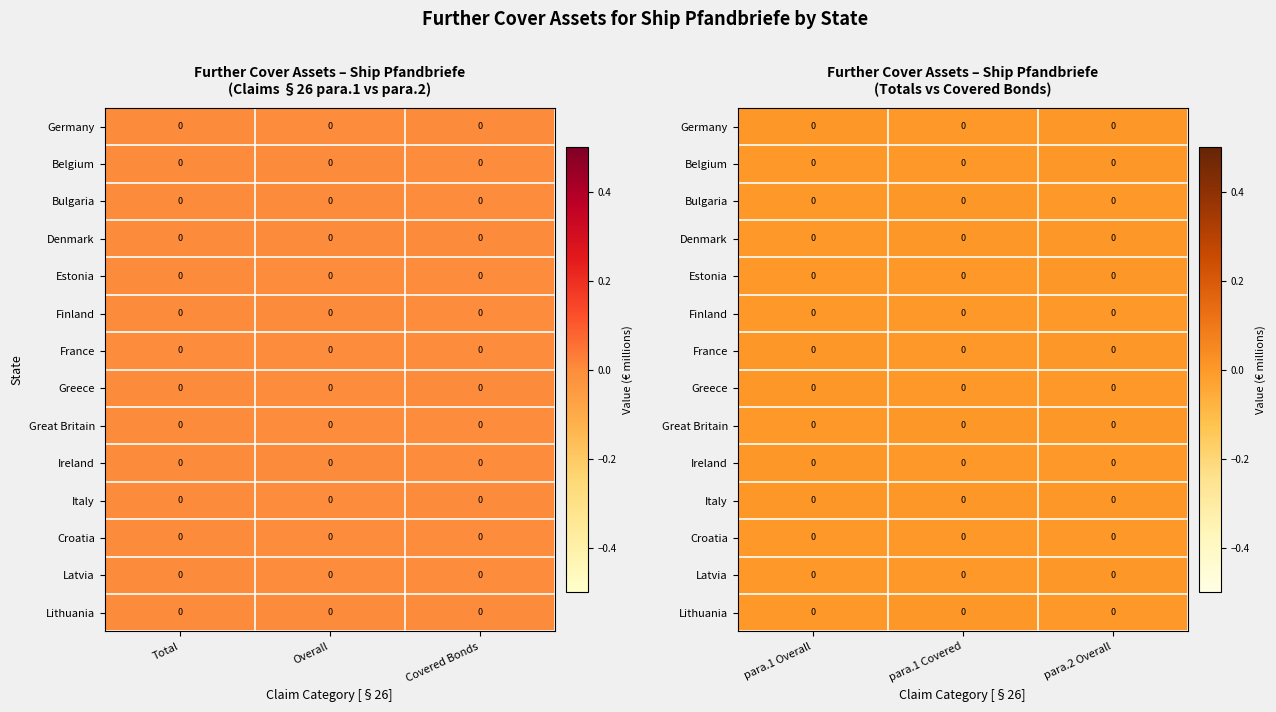

Is it true that Belgium equals -0.0 at para.1 Covered?

False